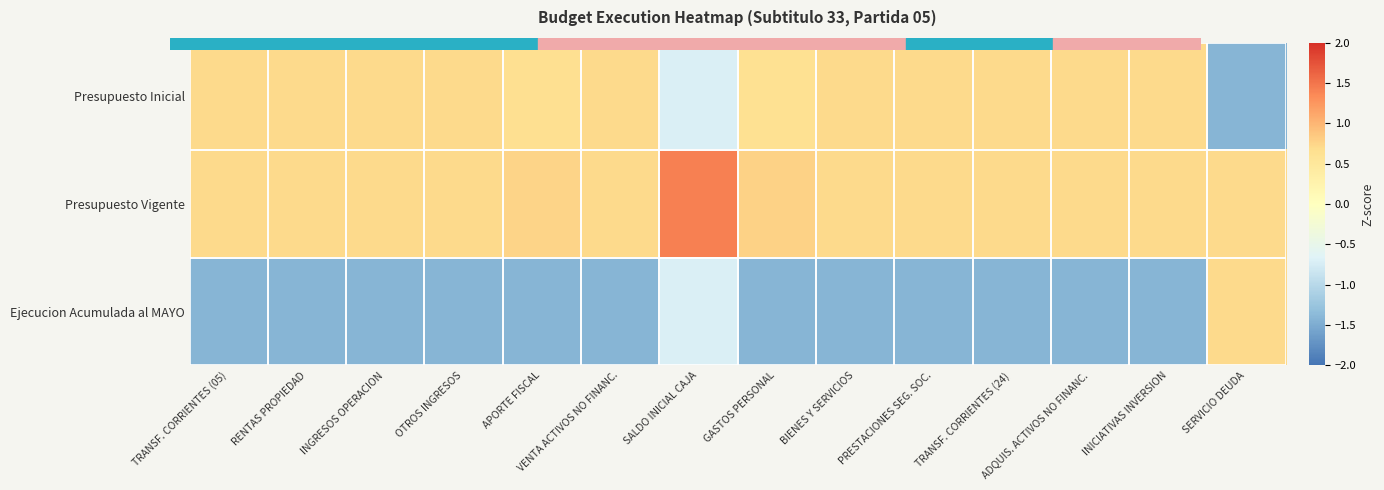

Which series has the largest range (max minus min)?

Presupuesto Inicial